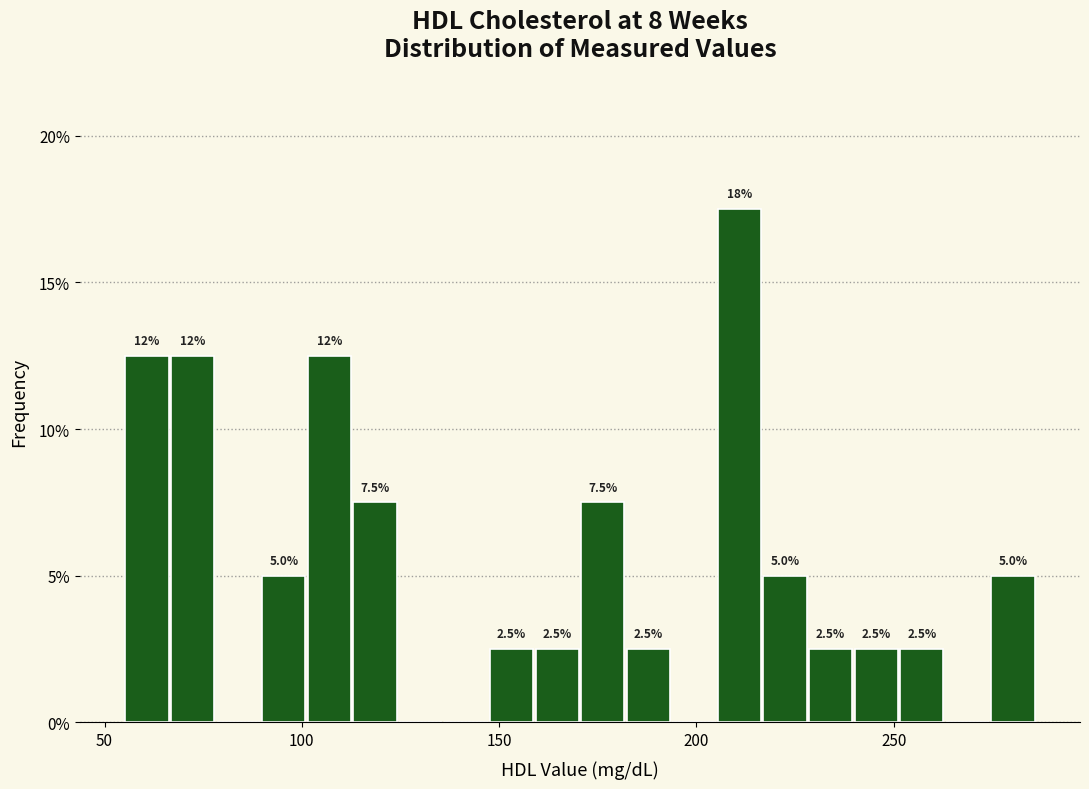

Read against the x-axis, roughly where is the centre of the tallest bar?

210